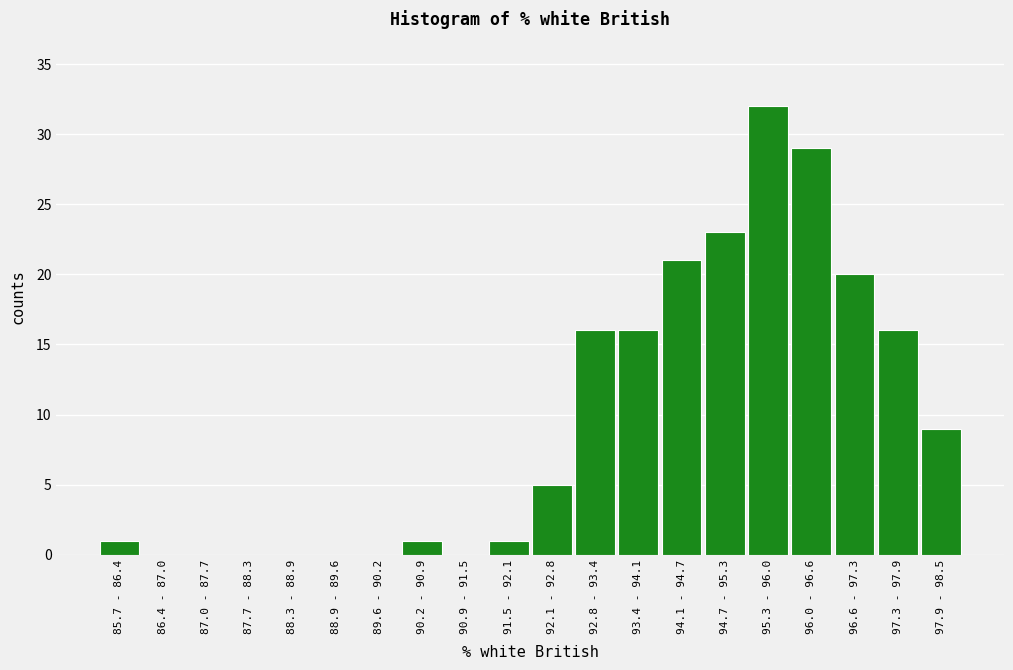

Reading left to right, what are all the values shown in this chart?

85.7 - 86.4=1	86.4 - 87.0=0	87.0 - 87.7=0	87.7 - 88.3=0	88.3 - 88.9=0	88.9 - 89.6=0	89.6 - 90.2=0	90.2 - 90.9=1	90.9 - 91.5=0	91.5 - 92.1=1	92.1 - 92.8=5	92.8 - 93.4=16	93.4 - 94.1=16	94.1 - 94.7=21	94.7 - 95.3=23	95.3 - 96.0=32	96.0 - 96.6=29	96.6 - 97.3=20	97.3 - 97.9=16	97.9 - 98.5=9